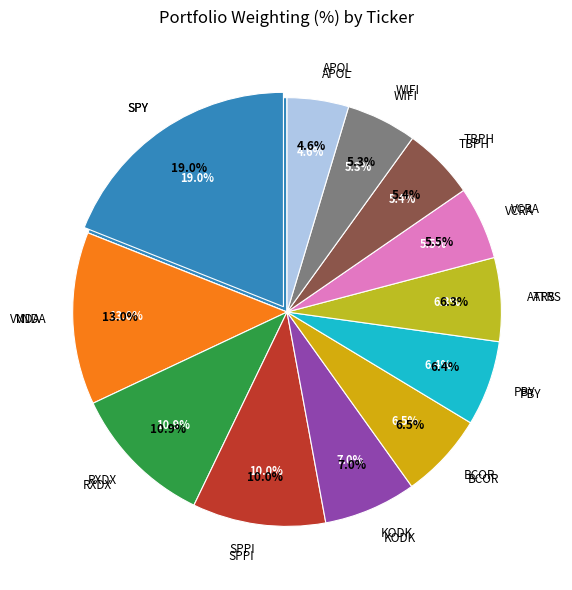

Between TBPH and RXDX, which is larger?

RXDX